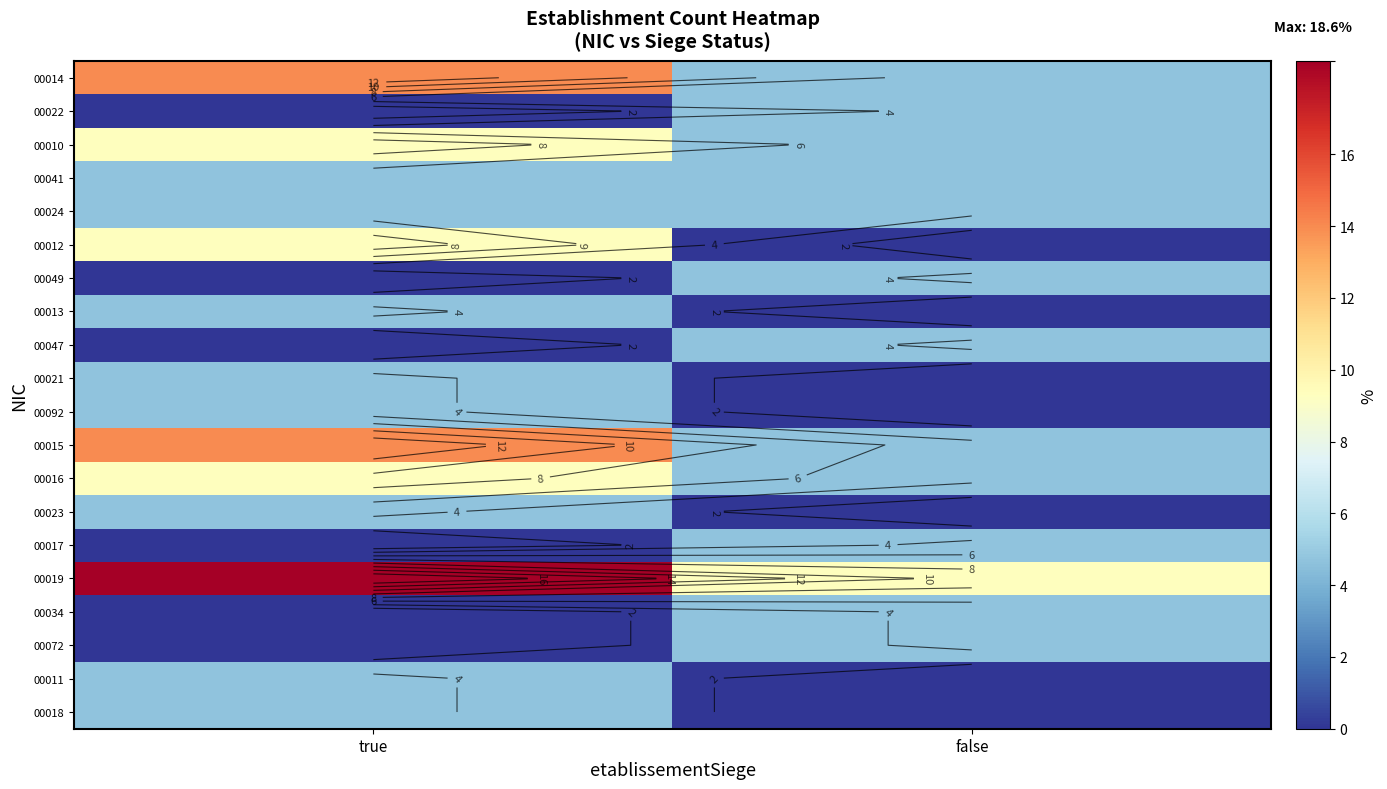

Which series has the largest range (max minus min)?

00014